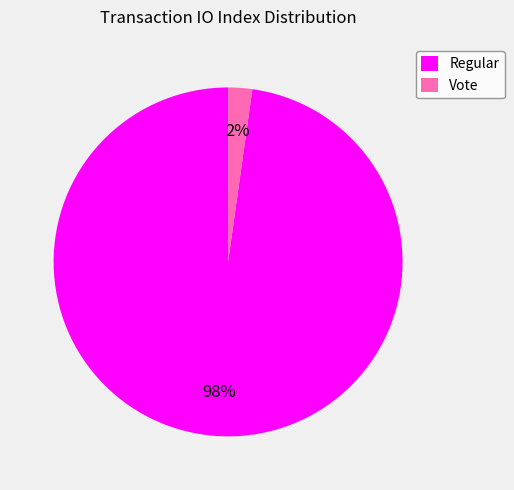

Is it true that Vote is 2% of the pie?

True